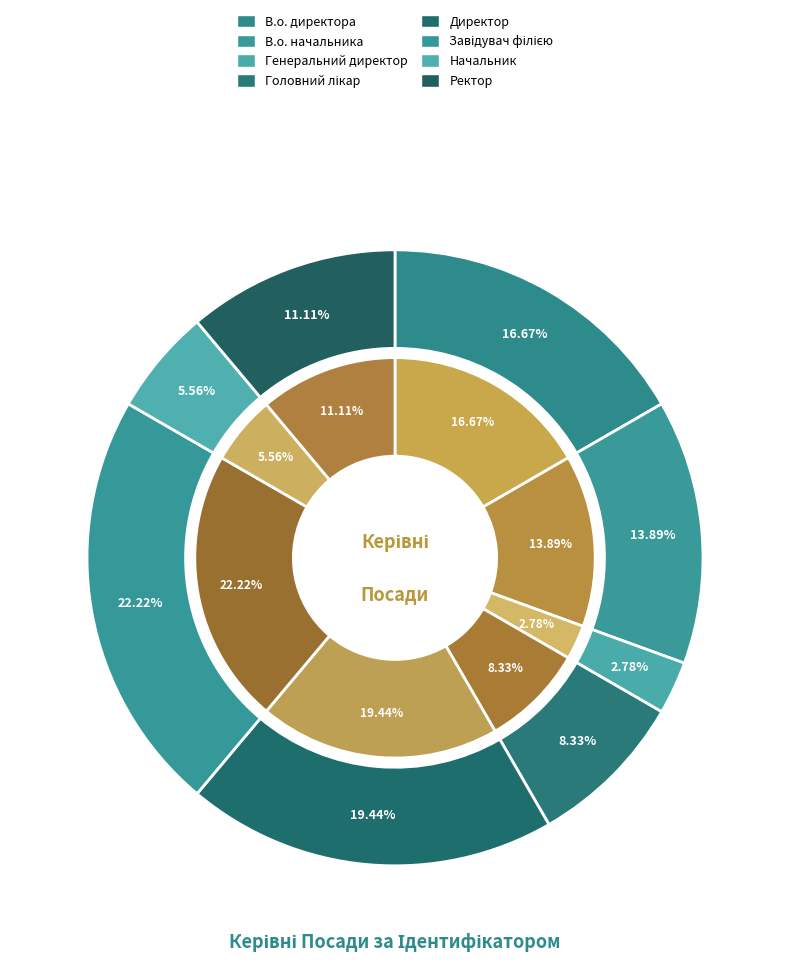

To the nearest percent, what is the combined percentage of Начальник and Директор?

25%